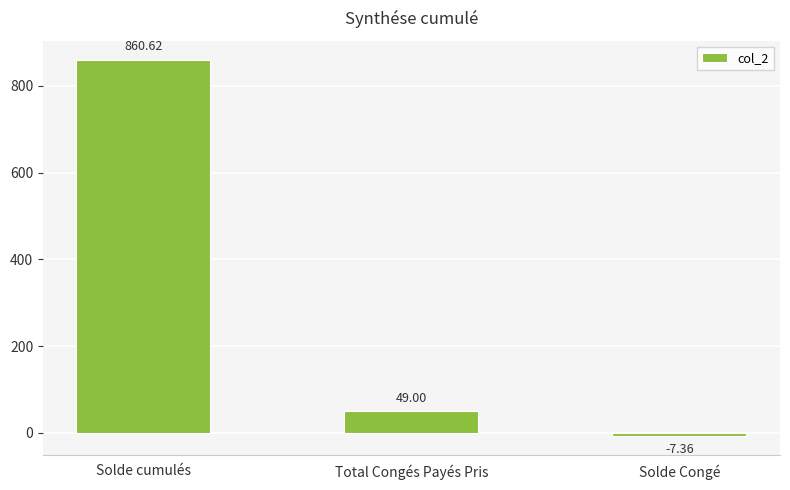

At which label is the value closest to 426?

Total Congés Payés Pris